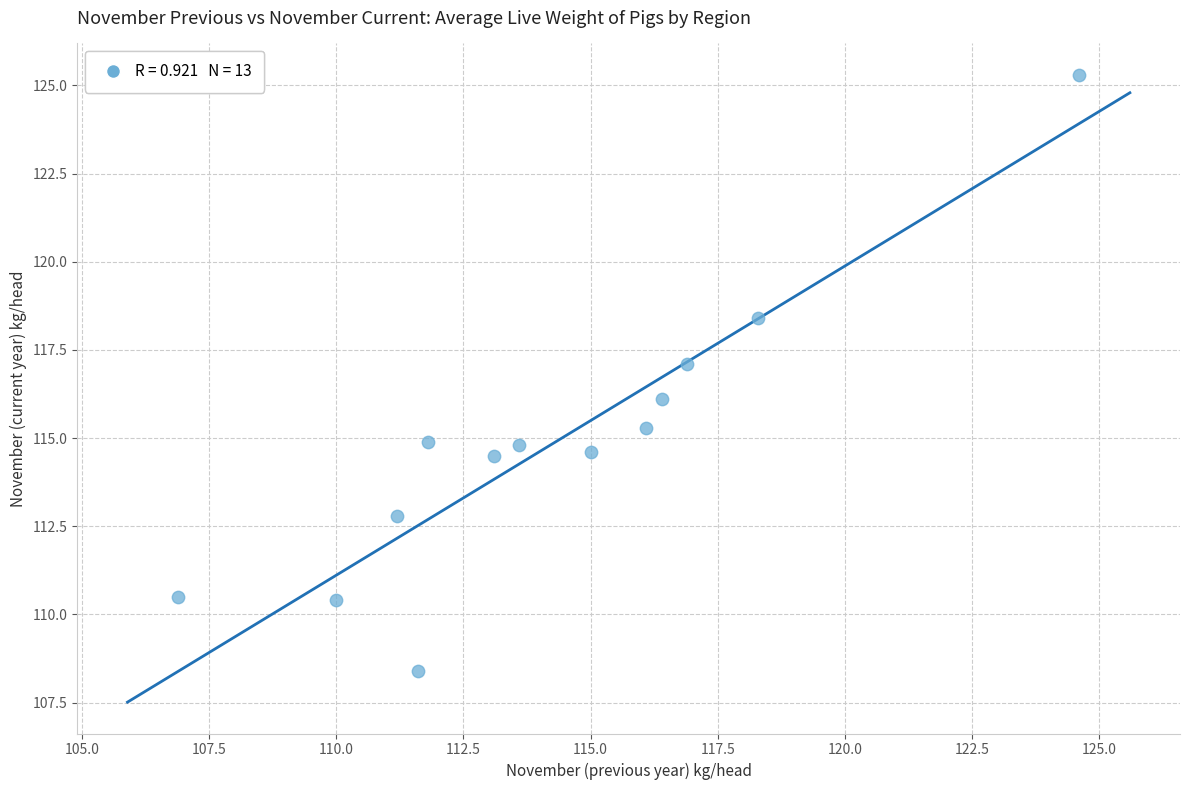

What is the range of X values (max minus min)?

17.7